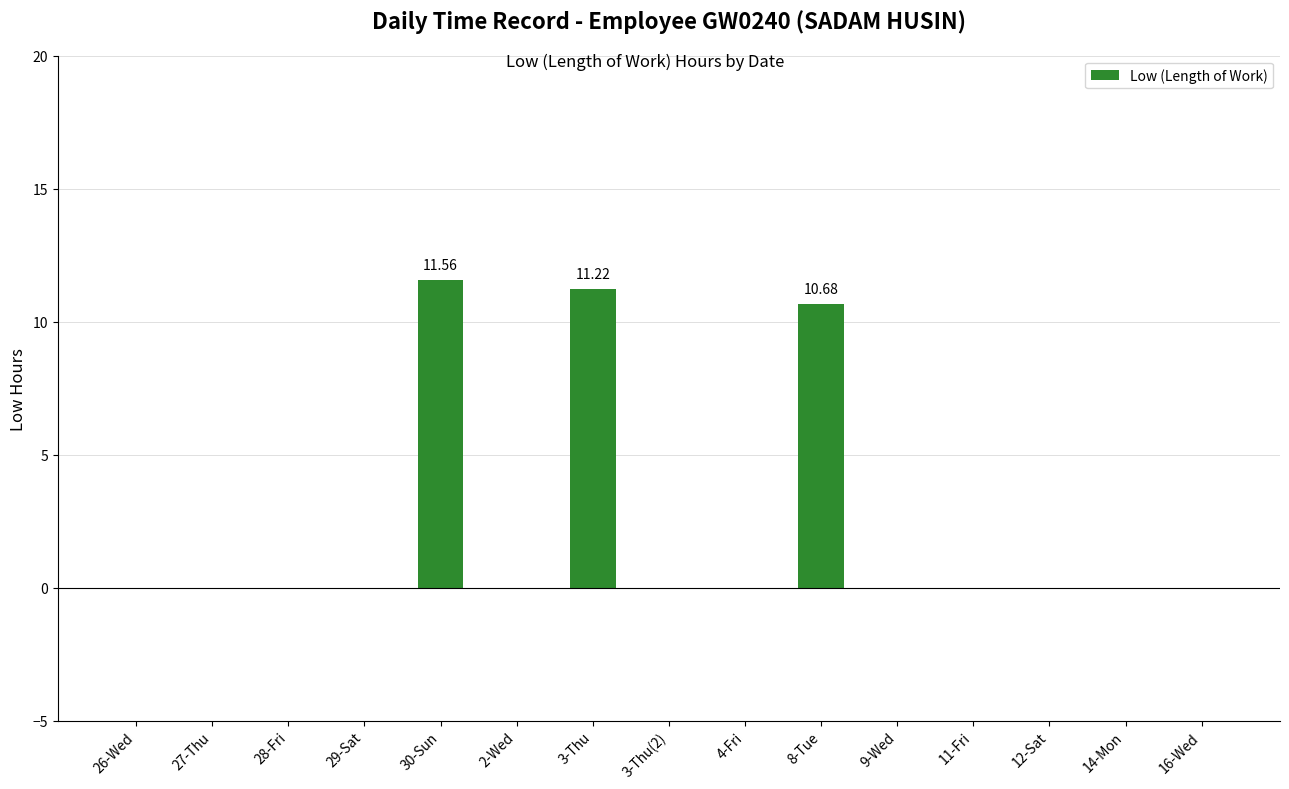

What is the sum of the values at 3-Thu and 11-Fri?

11.2